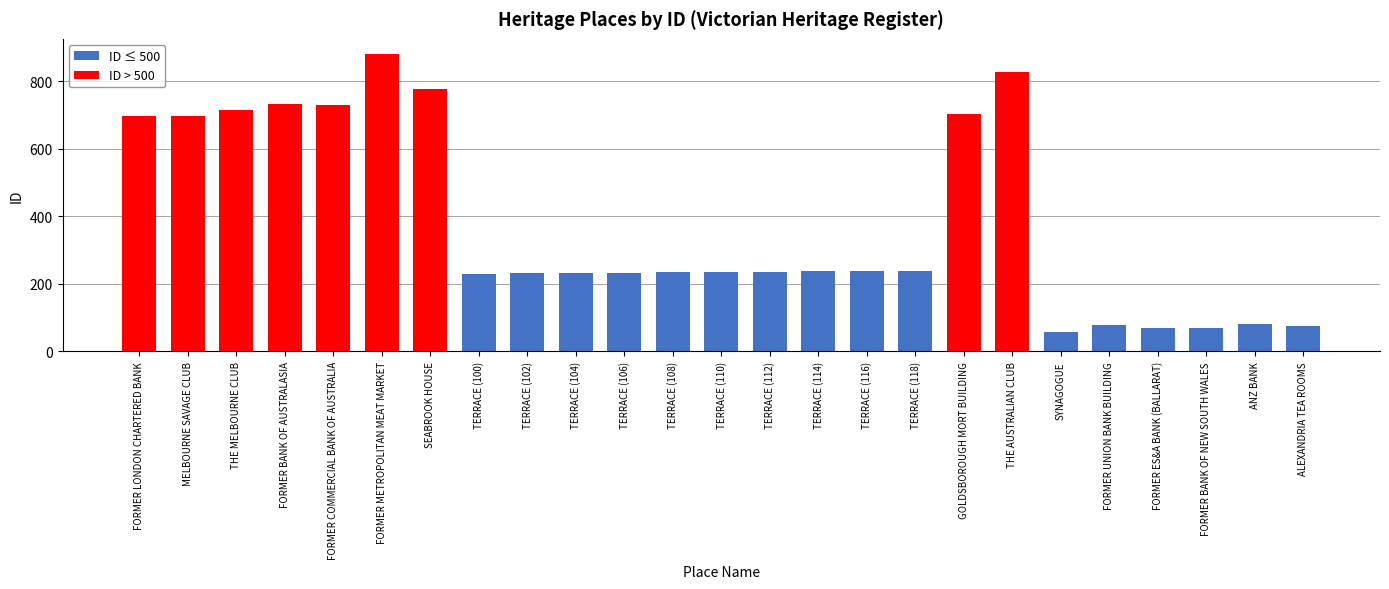

Reading left to right, extract all data points from this chart.

ID ≤ 500: FORMER LONDON CHARTERED BANK=0	MELBOURNE SAVAGE CLUB=0	THE MELBOURNE CLUB=0	FORMER BANK OF AUSTRALASIA=0	FORMER COMMERCIAL BANK OF AUSTRALIA=0	FORMER METROPOLITAN MEAT MARKET=0	SEABROOK HOUSE=0	TERRACE (100)=230	TERRACE (102)=231	TERRACE (104)=232	TERRACE (106)=233	TERRACE (108)=234	TERRACE (110)=235	TERRACE (112)=236	TERRACE (114)=237	TERRACE (116)=238	TERRACE (118)=239	GOLDSBOROUGH MORT BUILDING=0	THE AUSTRALIAN CLUB=0	SYNAGOGUE=58	FORMER UNION BANK BUILDING=78	FORMER ES&A BANK (BALLARAT)=69	FORMER BANK OF NEW SOUTH WALES=71	ANZ BANK=82	ALEXANDRIA TEA ROOMS=74
ID > 500: FORMER LONDON CHARTERED BANK=698	MELBOURNE SAVAGE CLUB=697	THE MELBOURNE CLUB=715	FORMER BANK OF AUSTRALASIA=734	FORMER COMMERCIAL BANK OF AUSTRALIA=731	FORMER METROPOLITAN MEAT MARKET=882	SEABROOK HOUSE=777	TERRACE (100)=0	TERRACE (102)=0	TERRACE (104)=0	TERRACE (106)=0	TERRACE (108)=0	TERRACE (110)=0	TERRACE (112)=0	TERRACE (114)=0	TERRACE (116)=0	TERRACE (118)=0	GOLDSBOROUGH MORT BUILDING=704	THE AUSTRALIAN CLUB=828	SYNAGOGUE=0	FORMER UNION BANK BUILDING=0	FORMER ES&A BANK (BALLARAT)=0	FORMER BANK OF NEW SOUTH WALES=0	ANZ BANK=0	ALEXANDRIA TEA ROOMS=0